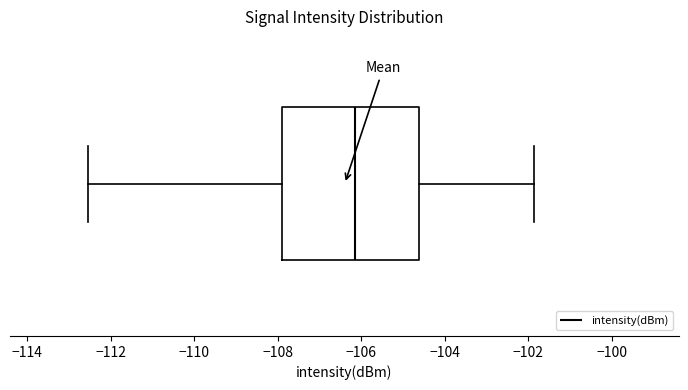

Where is the right edge of the box on the x-axis? The values are not printed on the chart, so give them approximately, as read against the axis.

-104.6